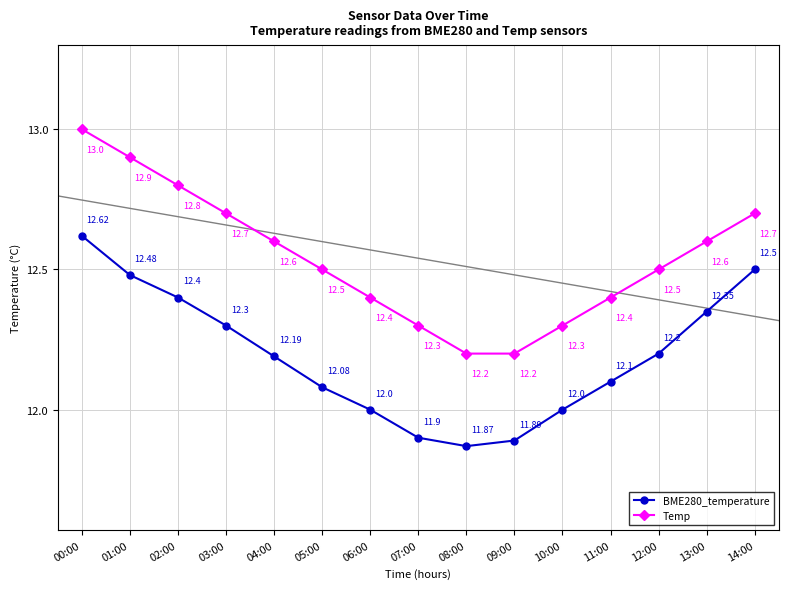

Rank the categories by Temp value from highest to lowest.

00:00, 01:00, 02:00, 03:00, 14:00, 04:00, 13:00, 05:00, 12:00, 06:00, 11:00, 07:00, 10:00, 08:00, 09:00